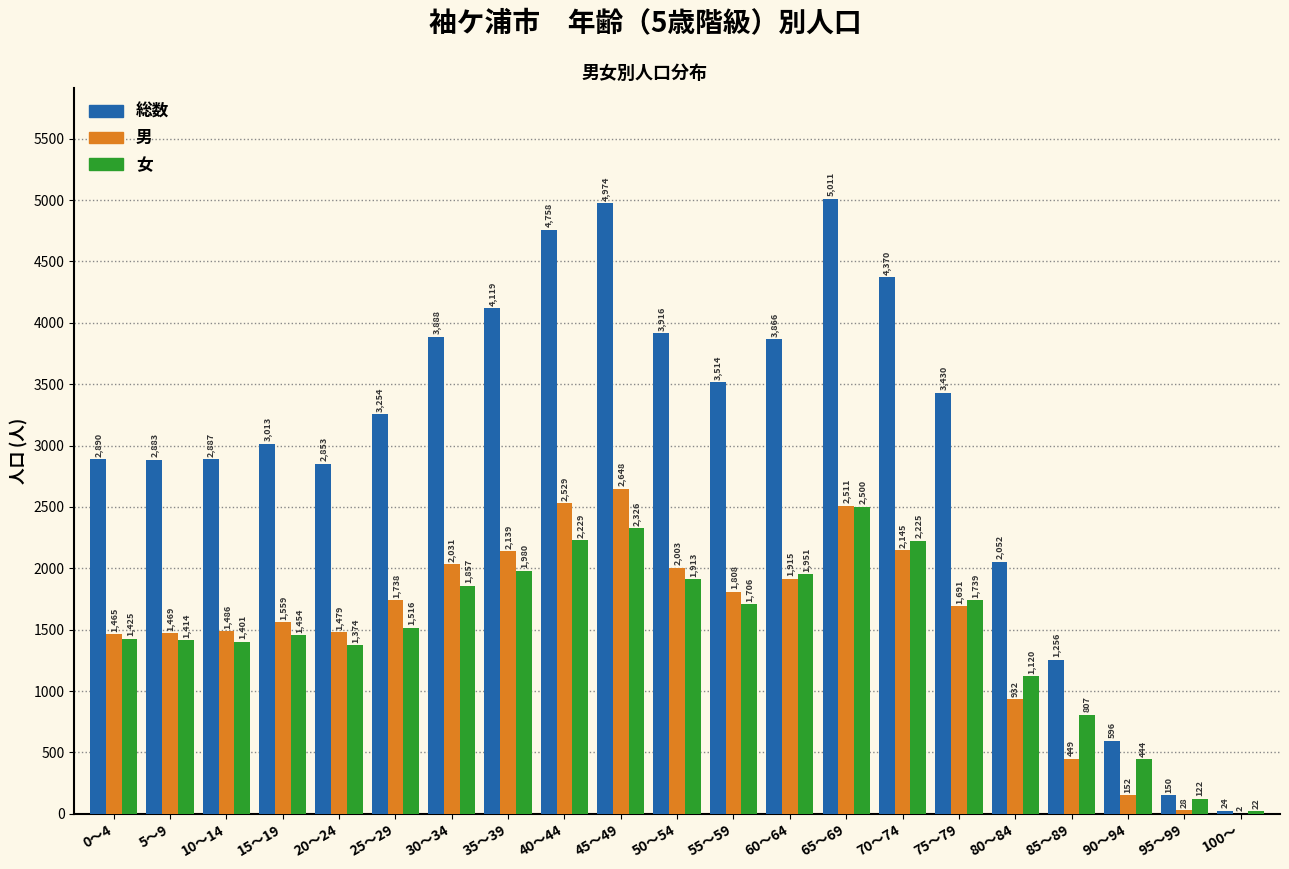

Reading right to left, transcribe all the data shown in this chart.

総数: 100～=24	95～99=150	90～94=596	85～89=1256	80～84=2052	75～79=3430	70～74=4370	65～69=5011	60～64=3866	55～59=3514	50～54=3916	45～49=4974	40～44=4758	35～39=4119	30～34=3888	25～29=3254	20～24=2853	15～19=3013	10～14=2887	5～9=2883	0～4=2890
男: 100～=2	95～99=28	90～94=152	85～89=449	80～84=932	75～79=1691	70～74=2145	65～69=2511	60～64=1915	55～59=1808	50～54=2003	45～49=2648	40～44=2529	35～39=2139	30～34=2031	25～29=1738	20～24=1479	15～19=1559	10～14=1486	5～9=1469	0～4=1465
女: 100～=22	95～99=122	90～94=444	85～89=807	80～84=1120	75～79=1739	70～74=2225	65～69=2500	60～64=1951	55～59=1706	50～54=1913	45～49=2326	40～44=2229	35～39=1980	30～34=1857	25～29=1516	20～24=1374	15～19=1454	10～14=1401	5～9=1414	0～4=1425